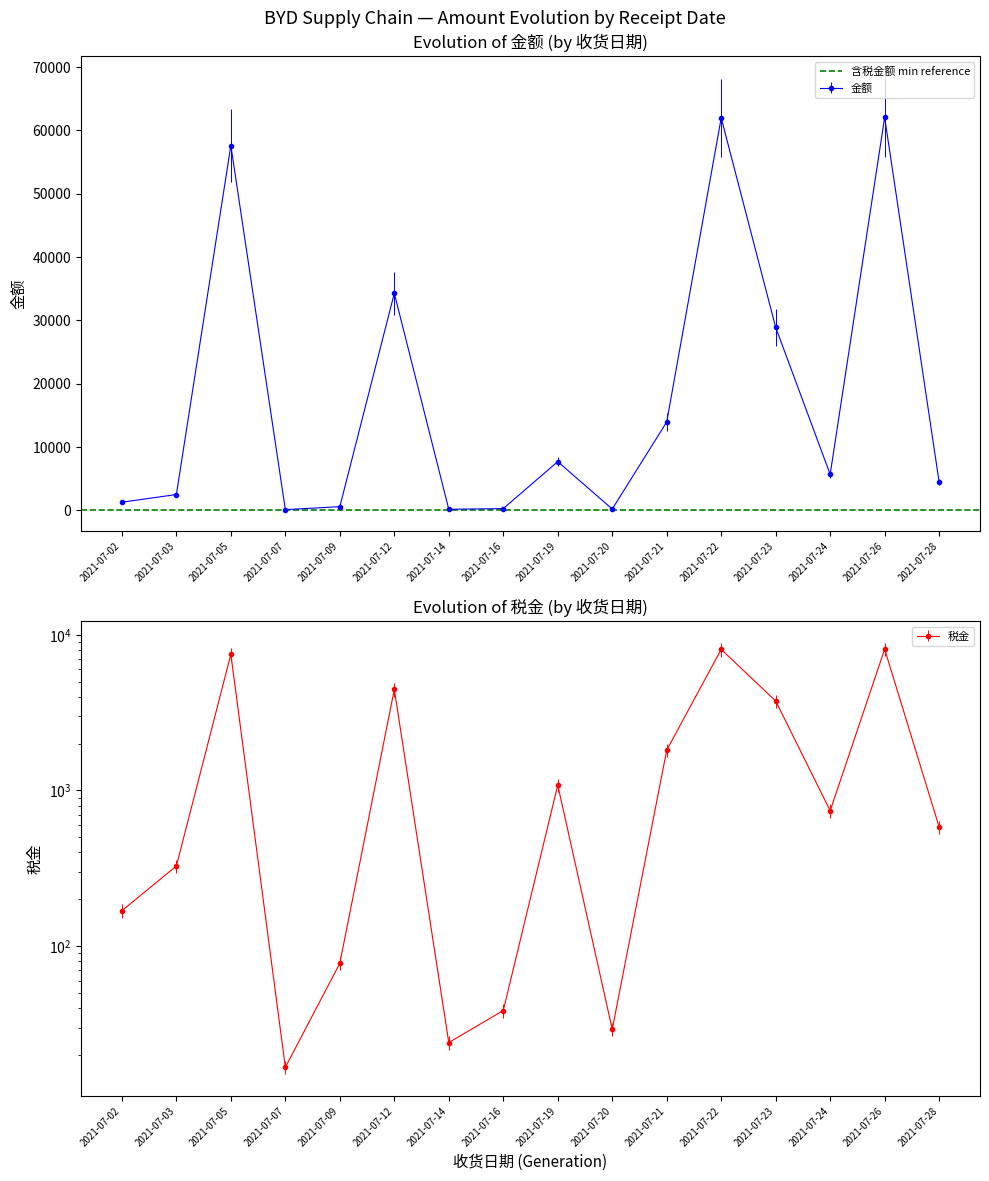

Where is 金额 nearest to the value 31089?

2021-07-23